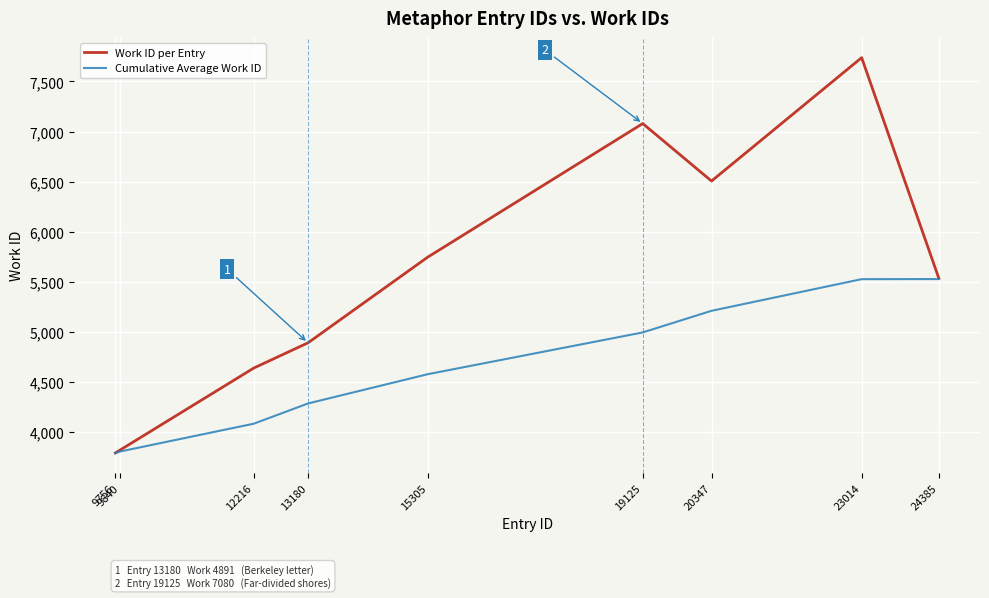

Which series has the largest total across all categories?

Work ID per Entry